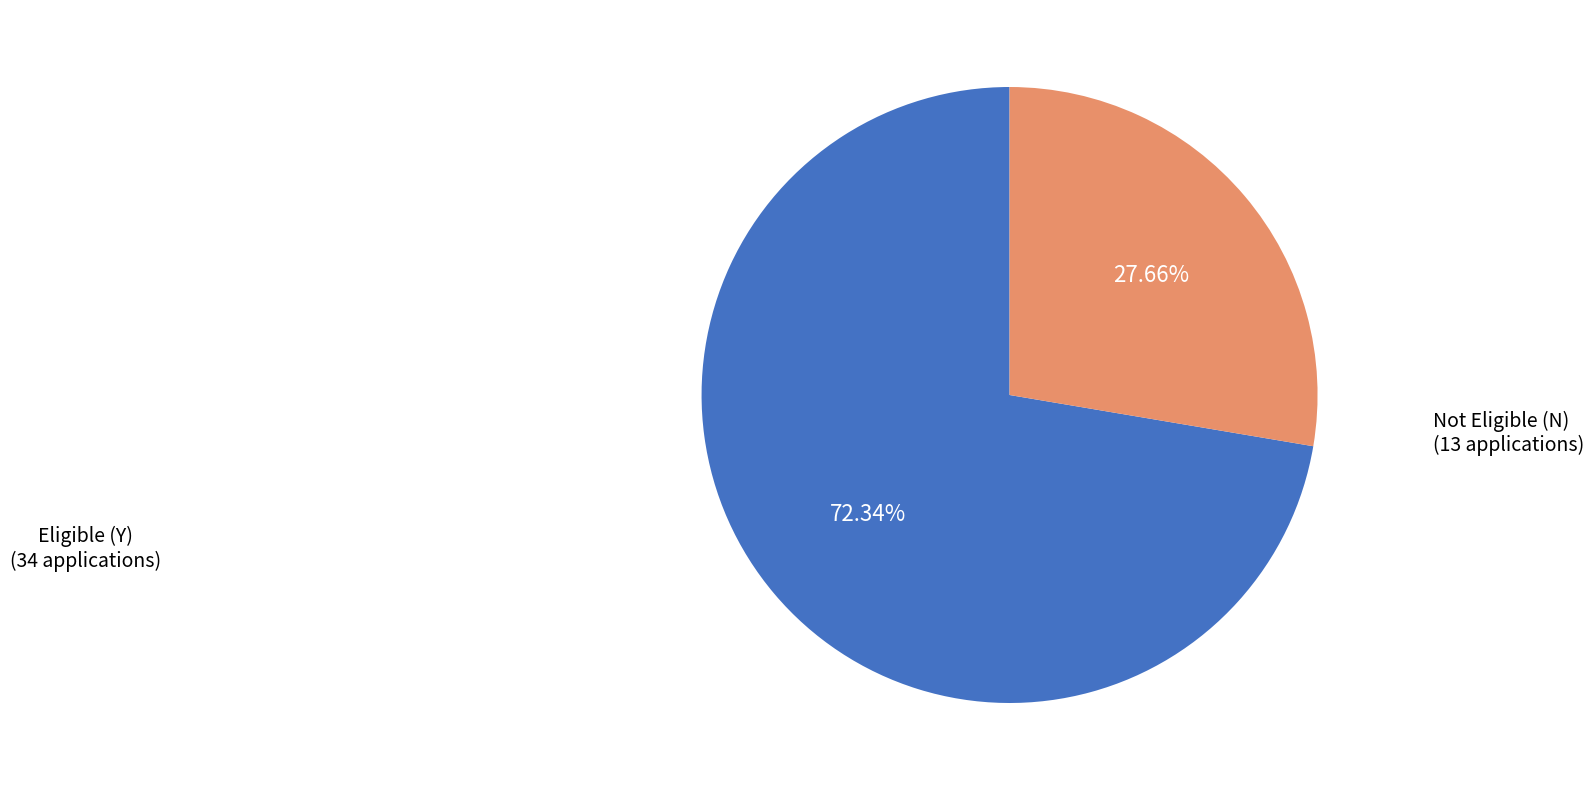

Is there any slice that represents more than half of the pie?

Yes